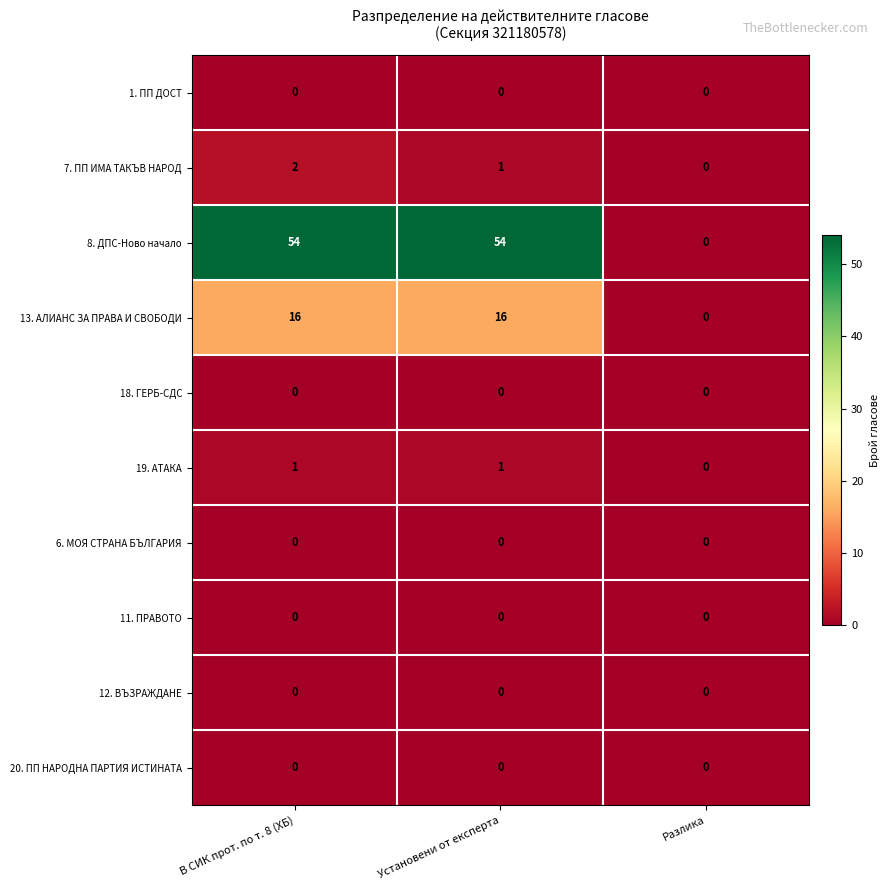

How many 19. АТАКА values are between 0 and 1?

3